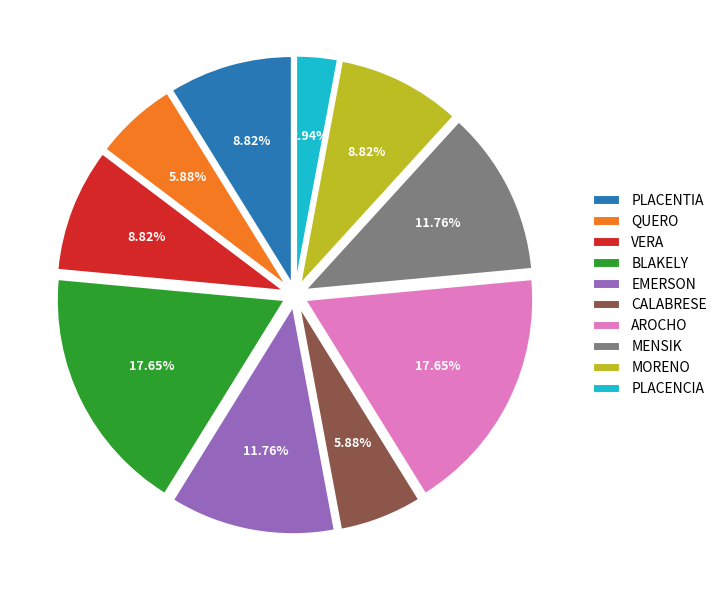

Which category has the smallest portion of the pie?

PLACENCIA